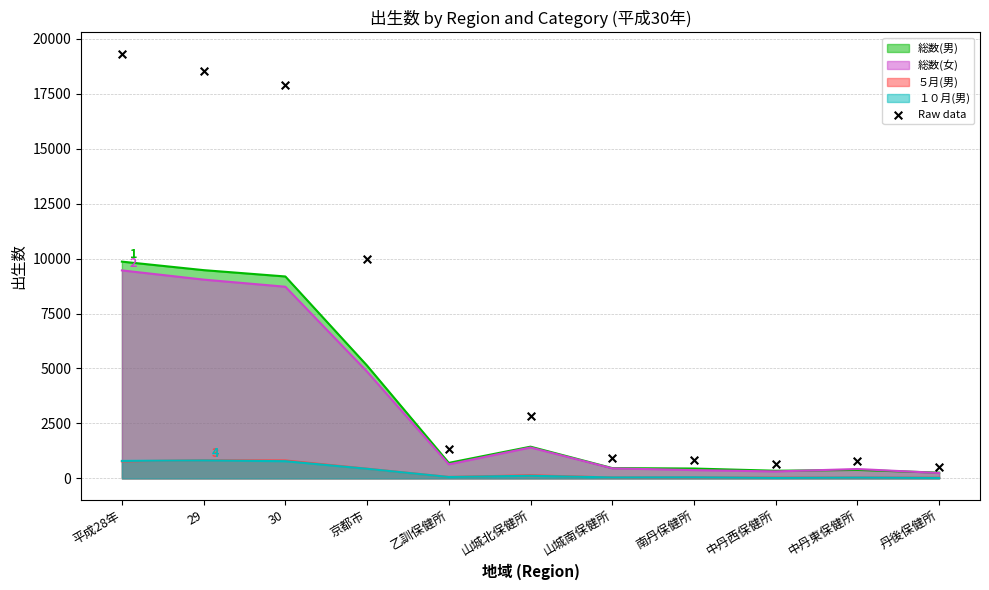

What is the change in value from 南丹保健所 to 丹後保健所?

-319